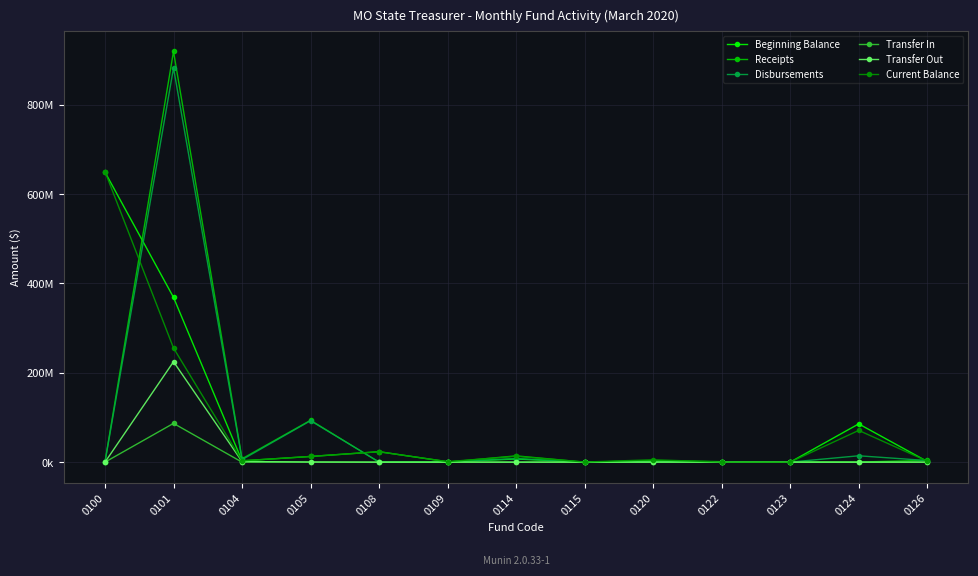

Reading right to left, list all the values displayed in this chart.

Beginning Balance: 1535363.6	85582302.6	17627.0	1072814.3	3017064.4	109726.8	7005537.1	882444.1	23353779.0	12700330.7	2962016.0	368750138.1	649038738.0
Receipts: 4177200.0	127588.6	121665.0	2878.4	2911010.0	0.0	14040968.7	0.0	0.0	93681936.9	7507075.6	919179992.4	924534.8
Disbursements: 3562720.3	14219127.6	70544.9	359203.8	544021.7	14899.4	8027583.6	350533.9	146465.3	92756751.5	5518643.4	882068002.3	0.0
Transfer In: 0.0	0.0	0.0	0.0	0.0	0.0	0.0	0.0	0.0	0.0	0.0	86762734.3	0.0
Transfer Out: 1887.1	0.0	35890.4	179978.1	53157.9	5575.3	15646.4	0.0	0.0	356782.9	1407640.5	224734673.5	0.0
Current Balance: 2147822.2	71034960.1	1343.9	215111.4	5302786.3	241010.1	13003251.2	1129828.4	23207313.6	12808009.5	2890701.7	255375636.9	649963272.8